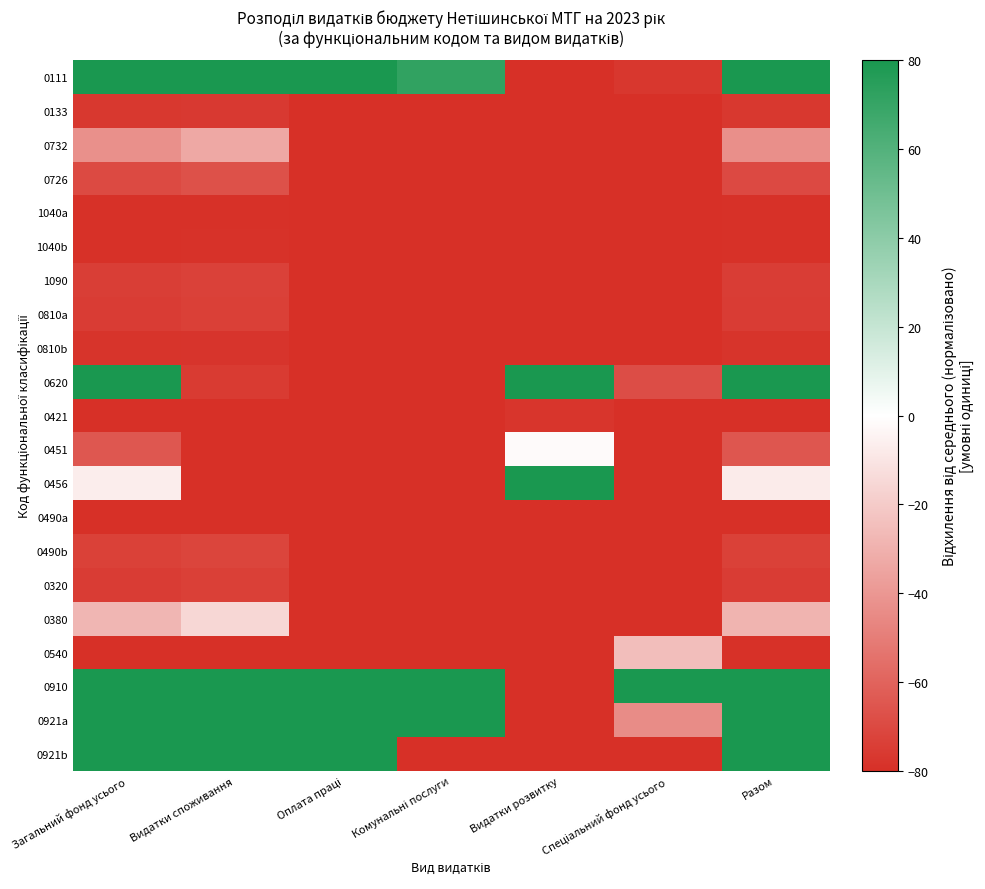

Which series changed the most between Видатки споживання and Разом?

0620